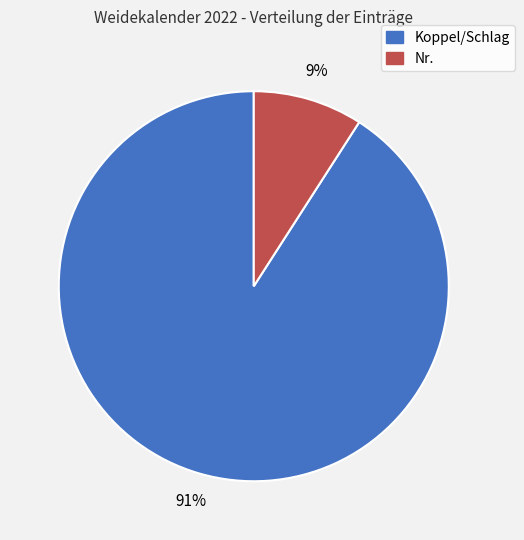

Combined, do Koppel/Schlag and Nr. account for over 50%?

Yes